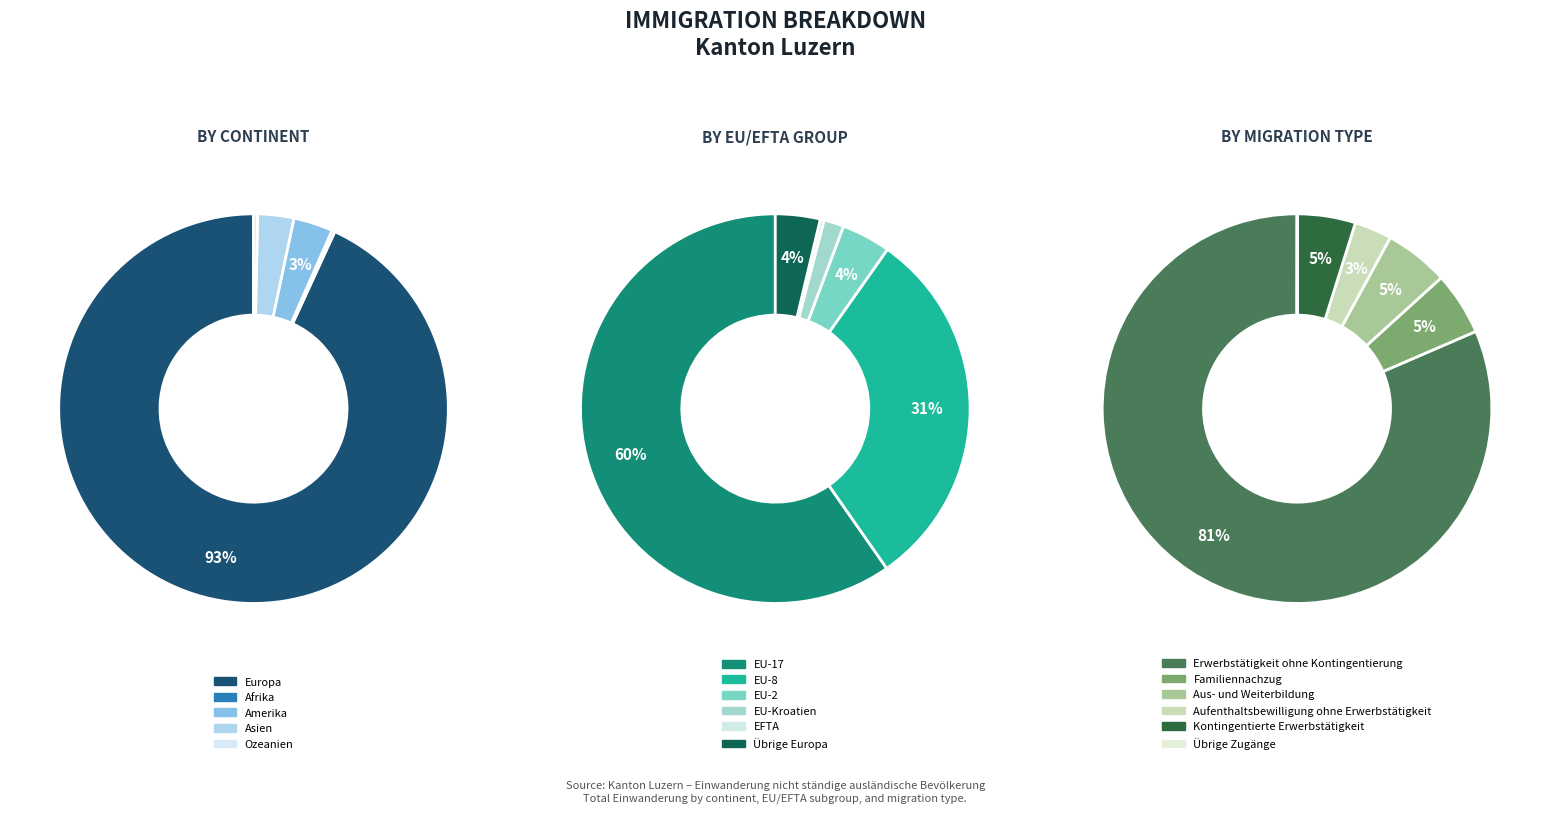

To the nearest percent, what is the average slice percentage?

20%